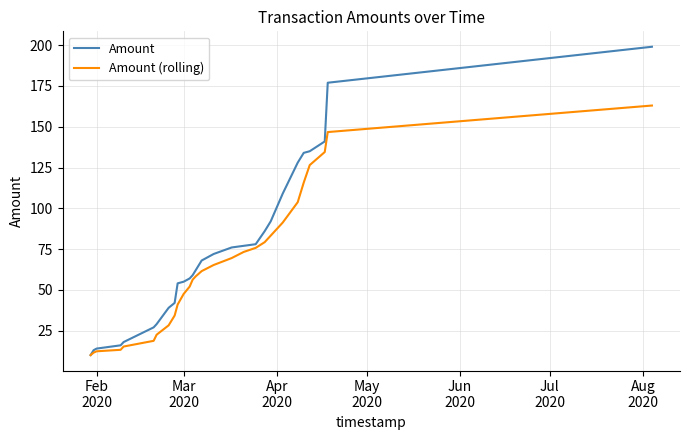

Which series has the largest range (max minus min)?

Amount